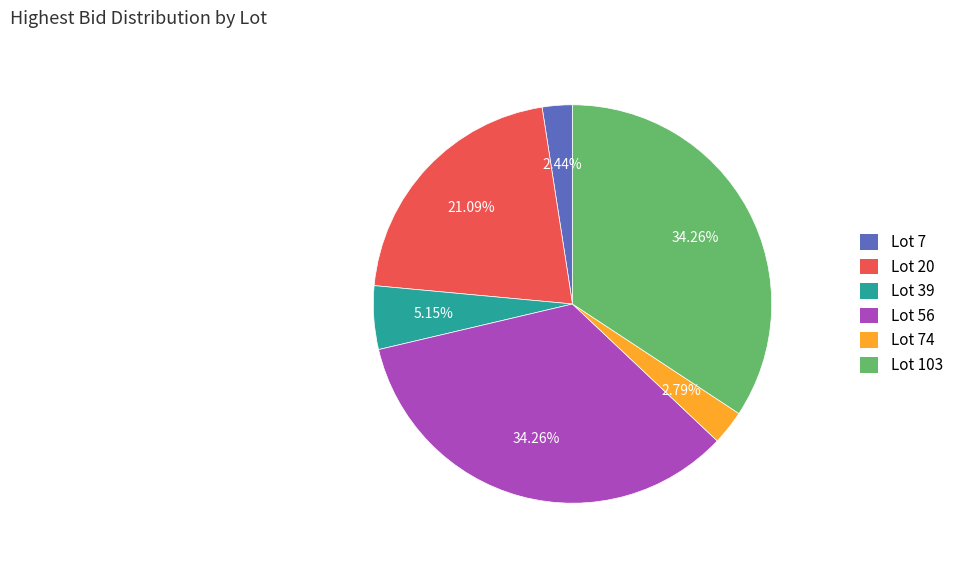

What percentage is the Lot 20 slice, to the nearest percent?

21%